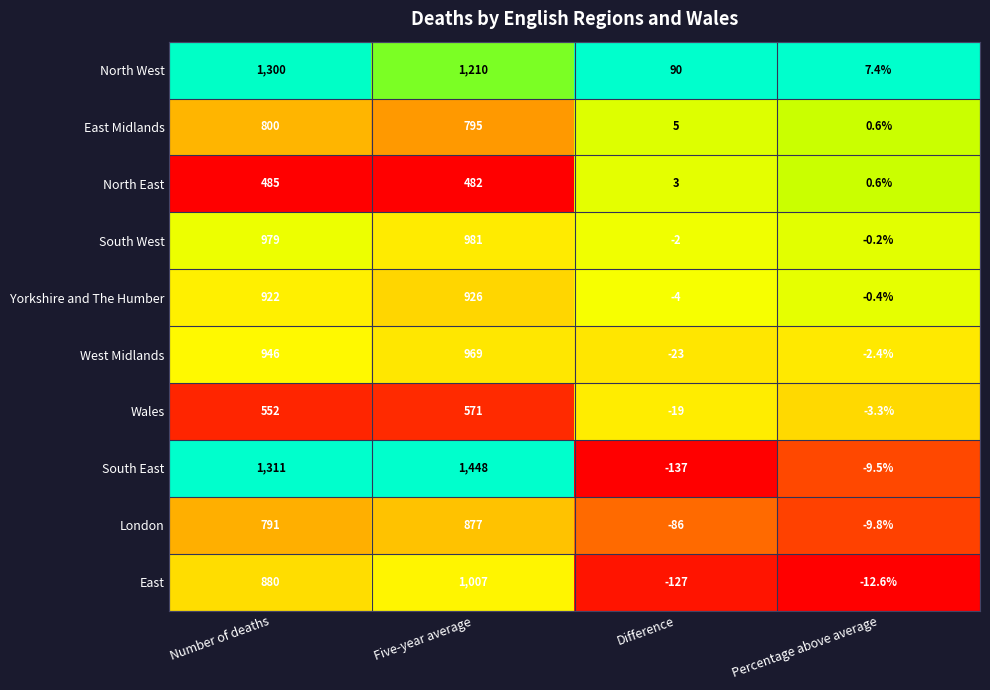

Which label corresponds to the smallest value in the chart?

Difference